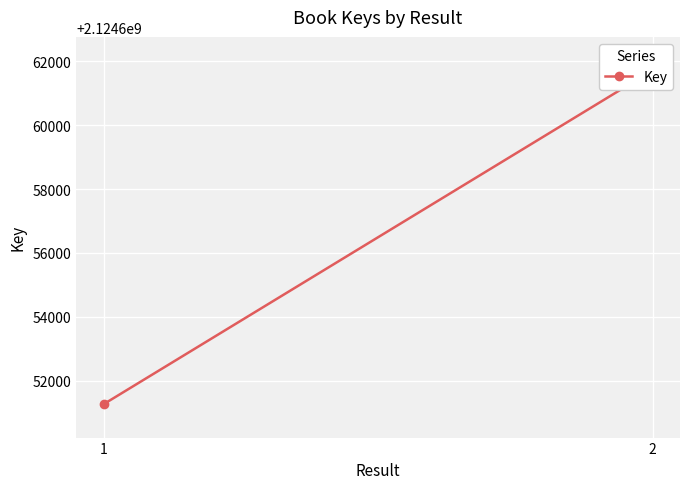

List the labels in order of value, smallest first.

1, 2